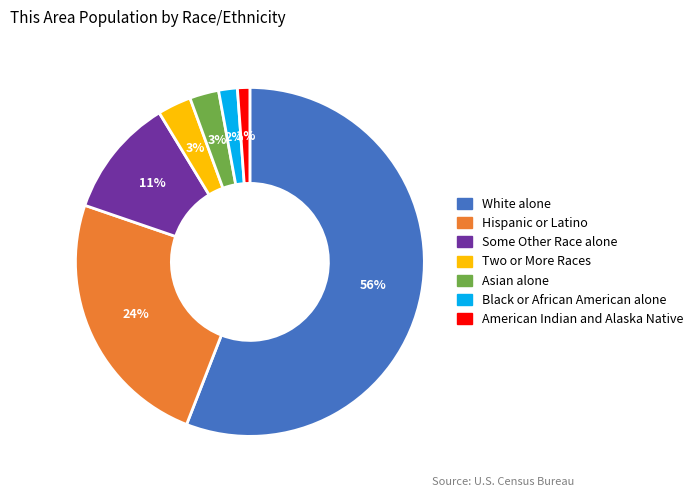

Do American Indian and Alaska Native and Hispanic or Latino together represent more than half of the pie?

No